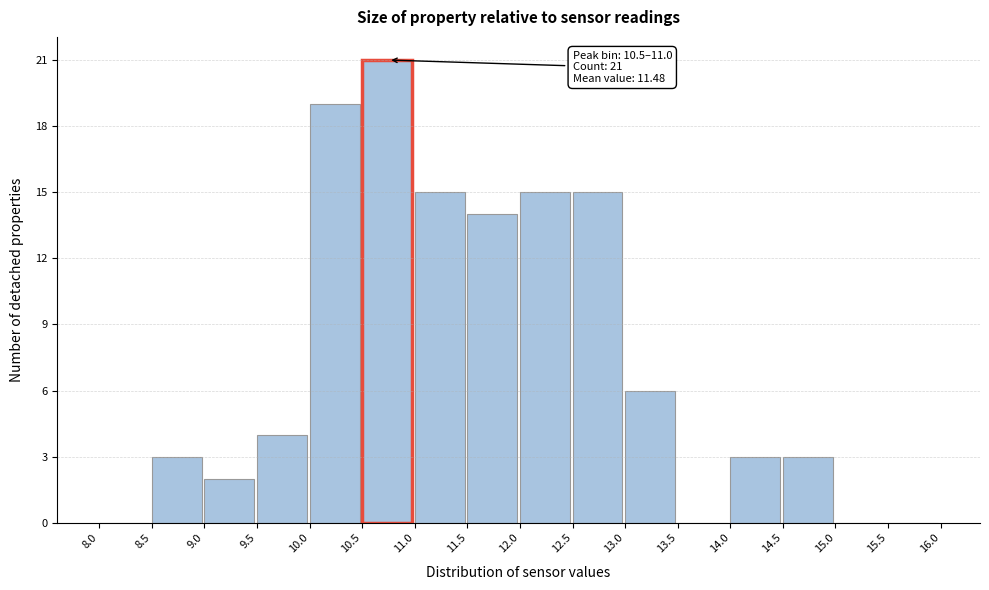

Which range on the x-axis has the tallest bar?

10.5 to 11.0